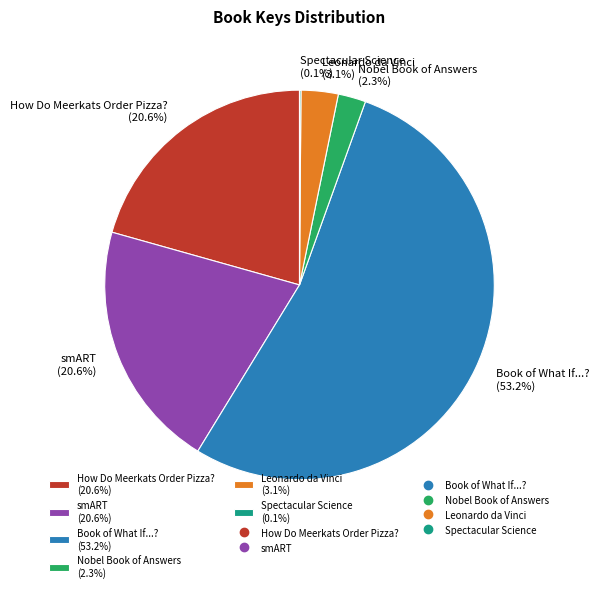

Does Book of What If...? (53.2%) represent more than half of the total?

Yes